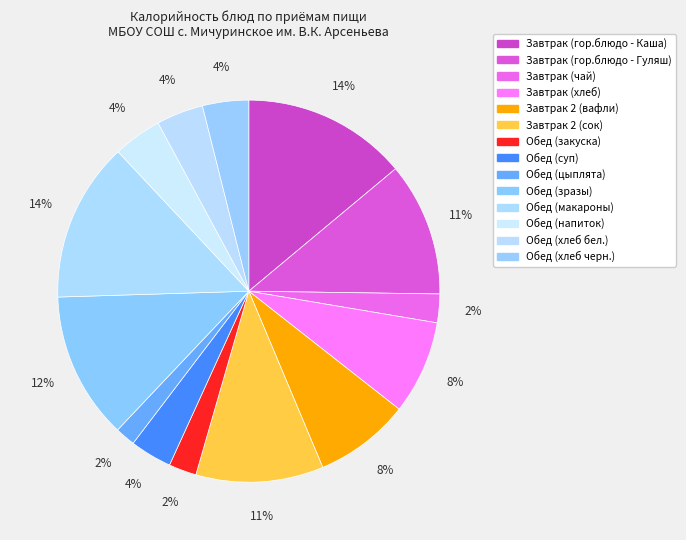

Does Завтрак 2 (сок) account for over 50% of the chart?

No